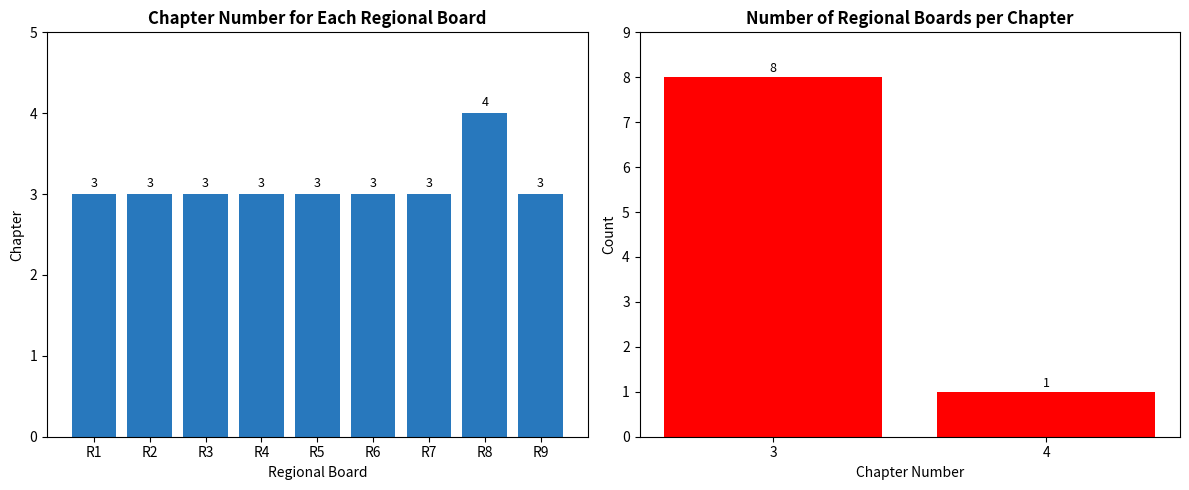

The value at R4 is 5. True or false?

False